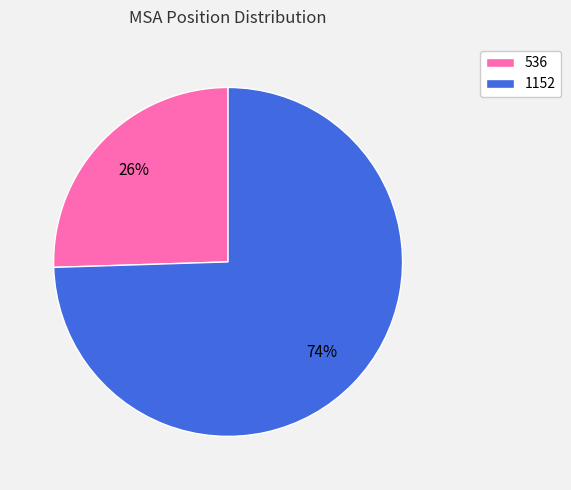

Is there a majority slice in this chart?

Yes